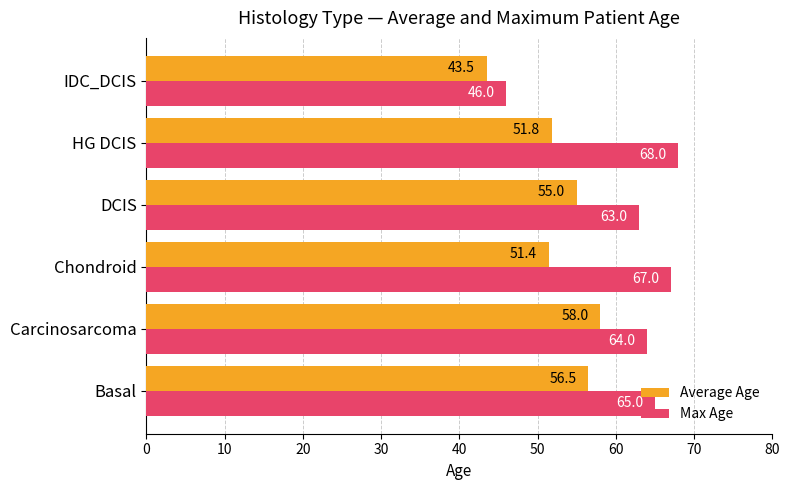

Where is Max Age nearest to the value 57?

DCIS